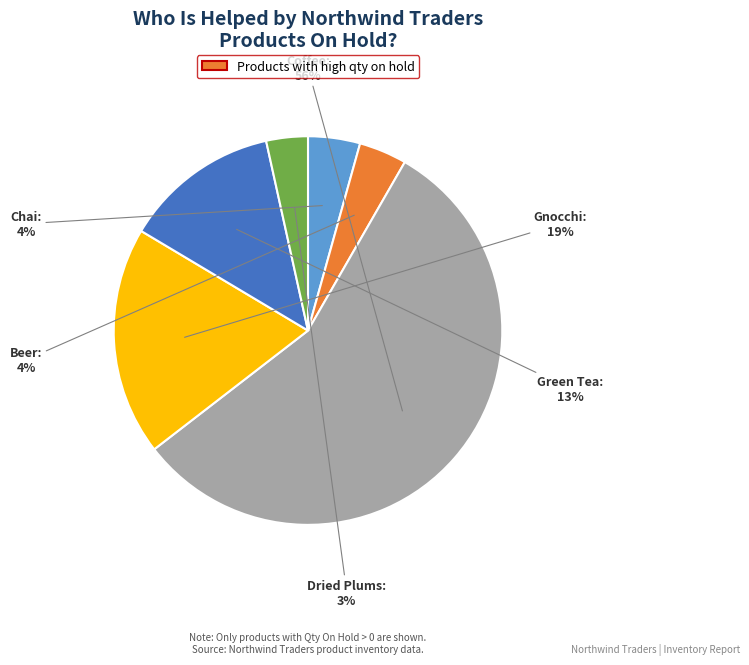

Does any single category account for the majority?

Yes